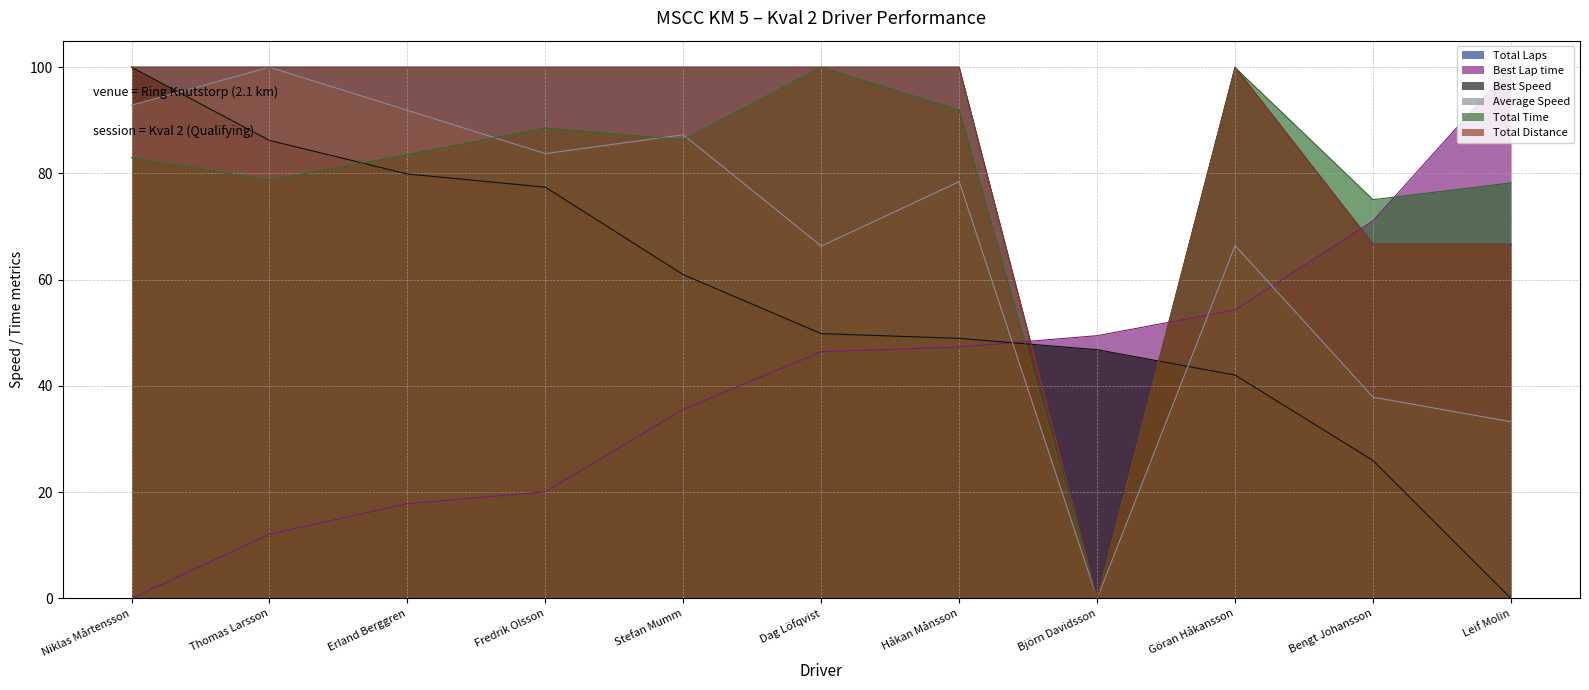

What is the average value of the Total Laps series?

84.8